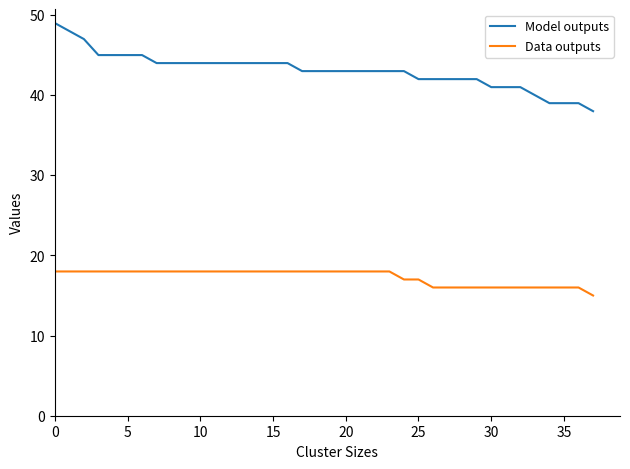

Which series has the widest spread of values?

Model outputs